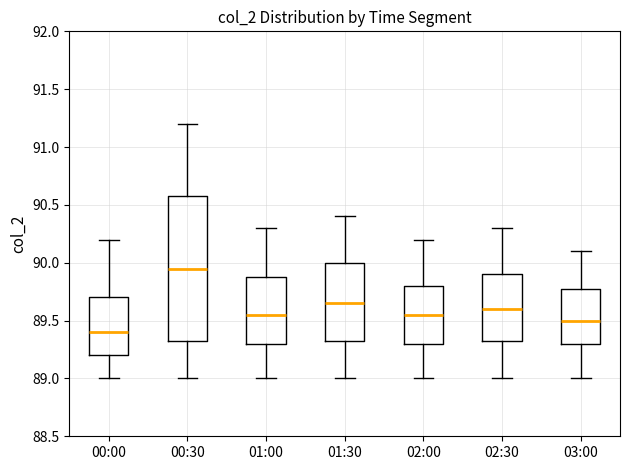

Which box is the tallest, from its lower edge to its upper edge?

00:30